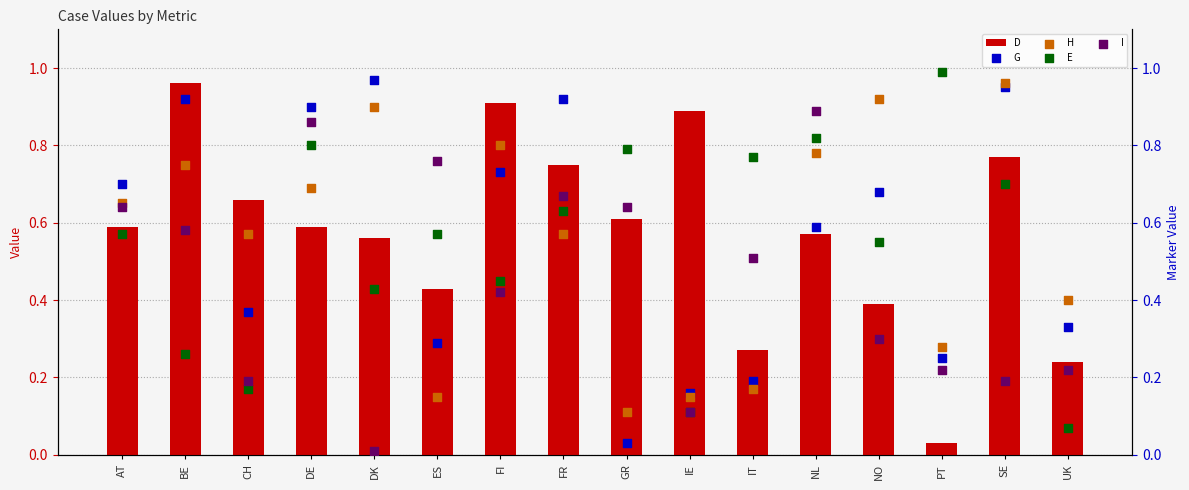

At how many categories does at least one series exceed 0?

16